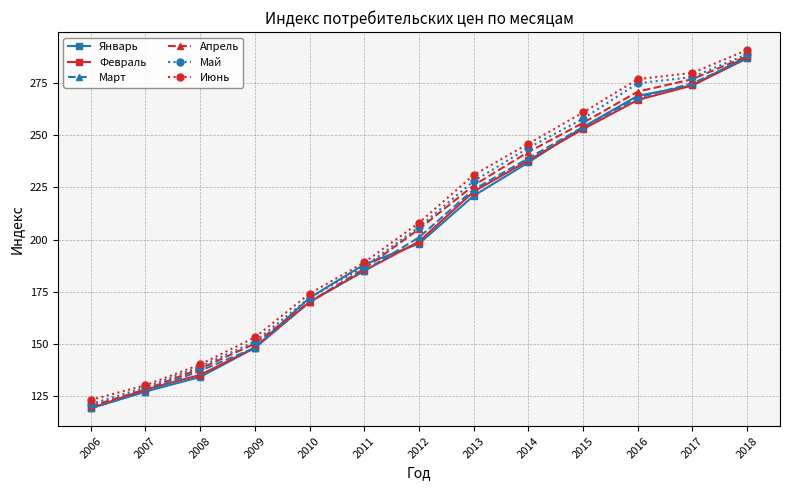

Which category has the lowest value in the Февраль series?

2006